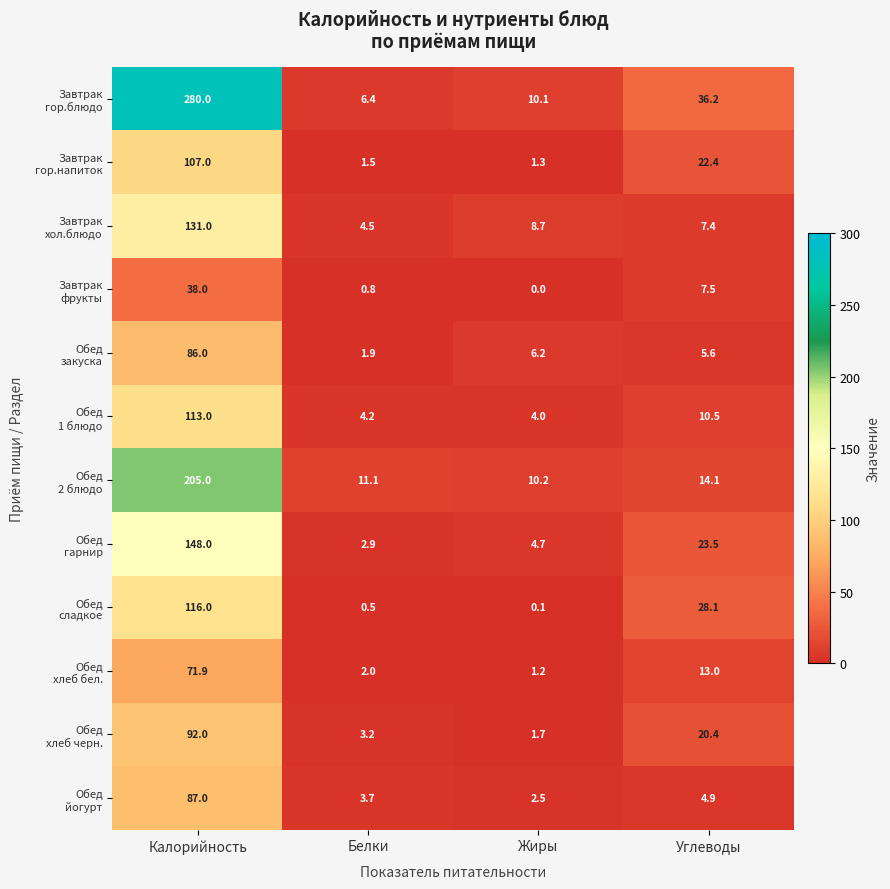

What is the total value across all series at Белки?

42.7